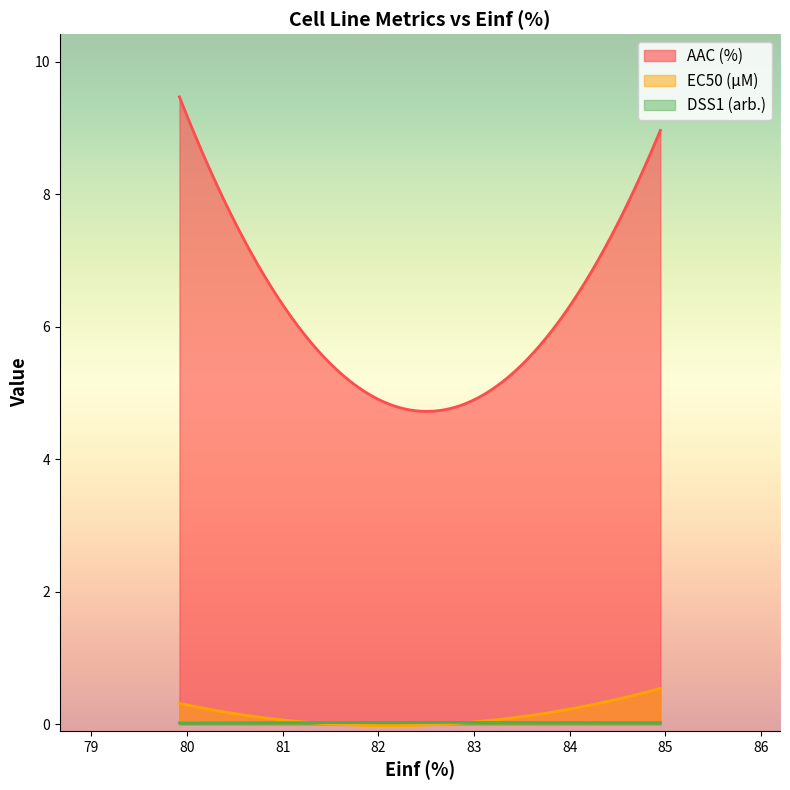

At which category is the sum across all series the highest?

79.92